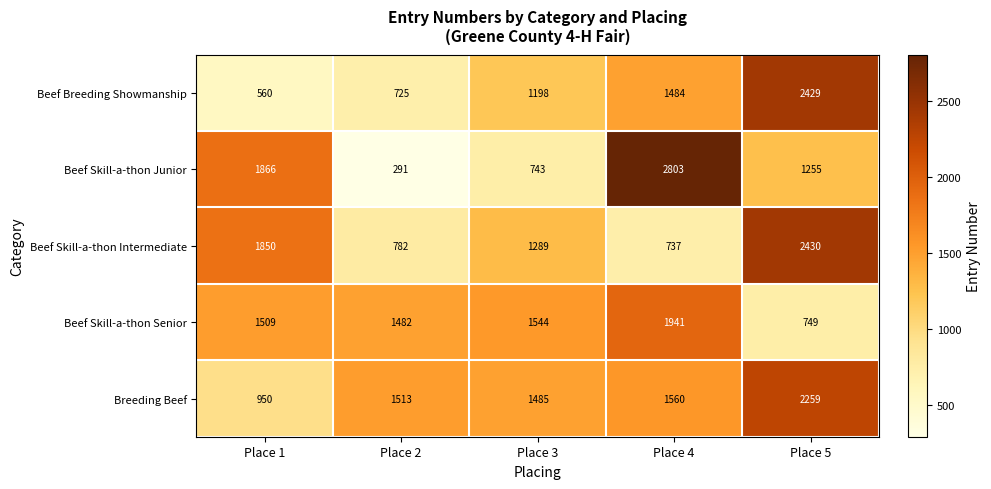

At which label is Beef Skill-a-thon Intermediate closest to 1583?

Place 1